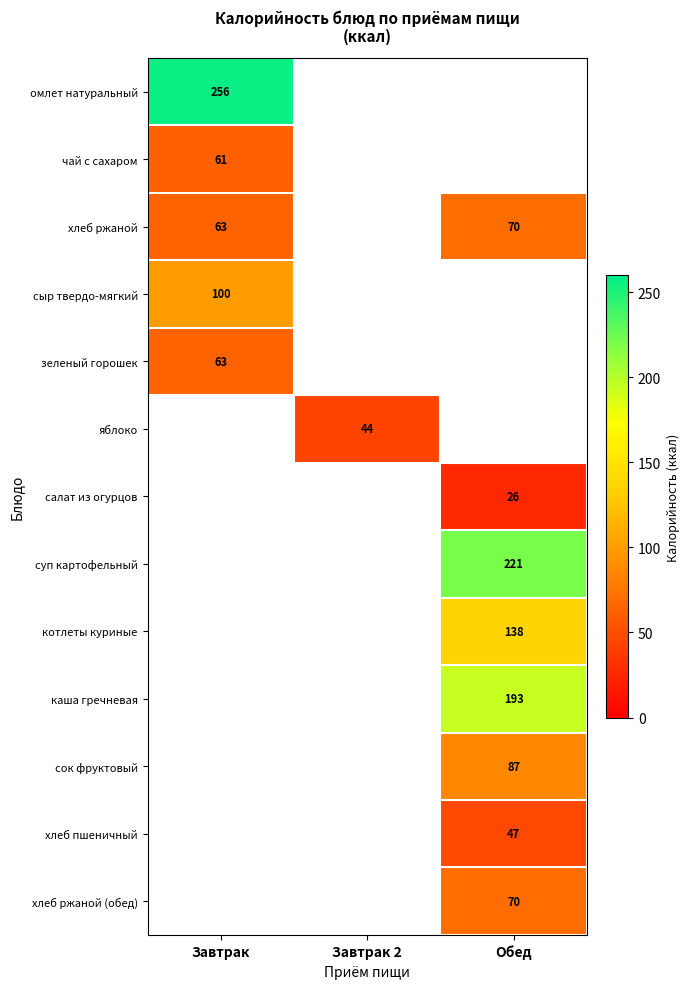

True or false: хлеб ржаной has a value of 119 at Обед.

False